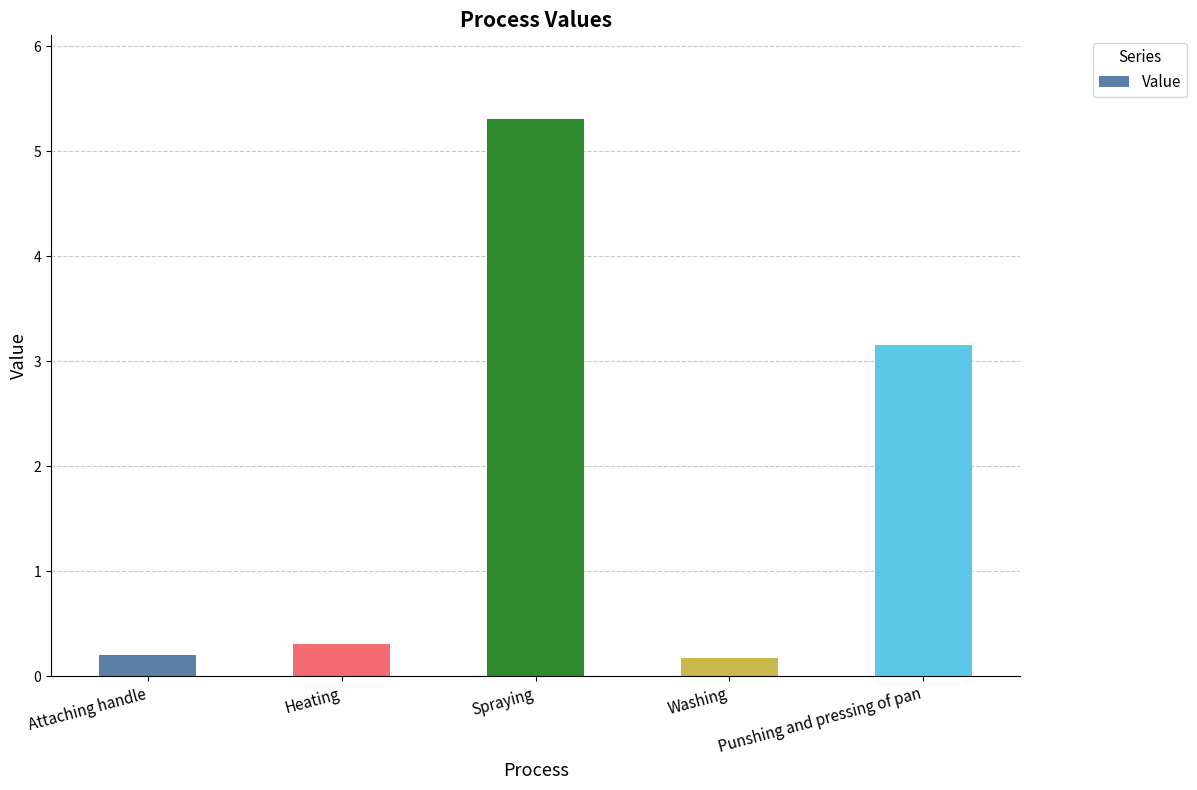

What is the minimum value shown in the chart?

0.2